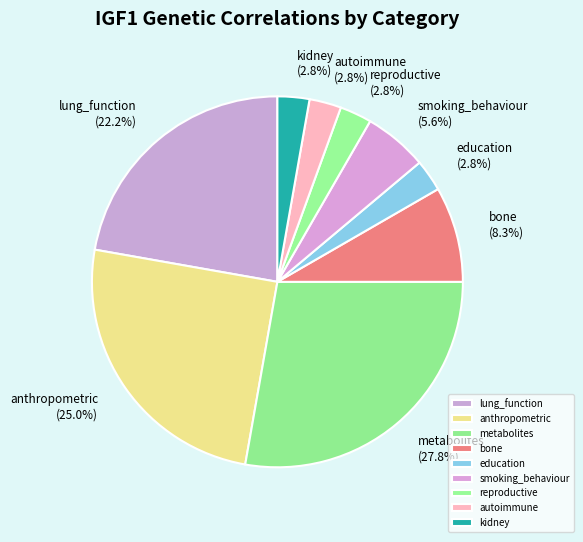

Combined, do anthropometric and reproductive account for over 50%?

No